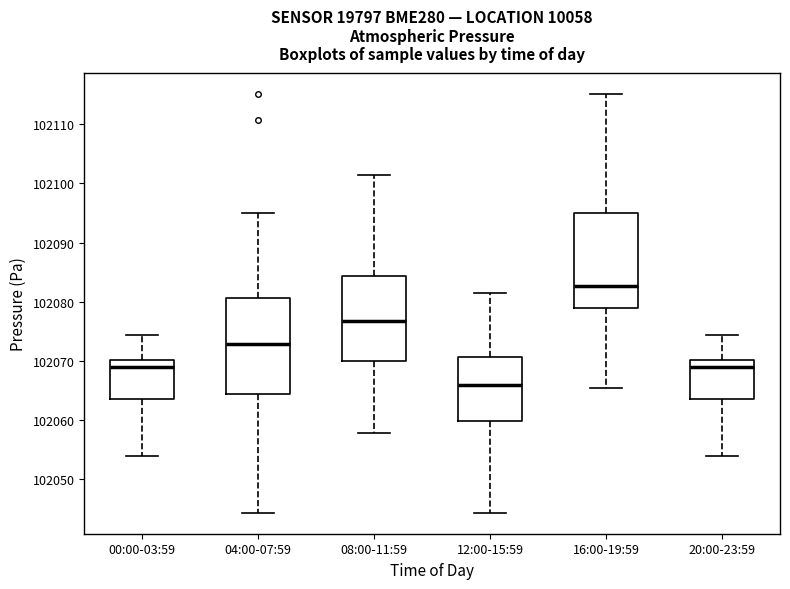

Which box has the highest median line?

16:00-19:59